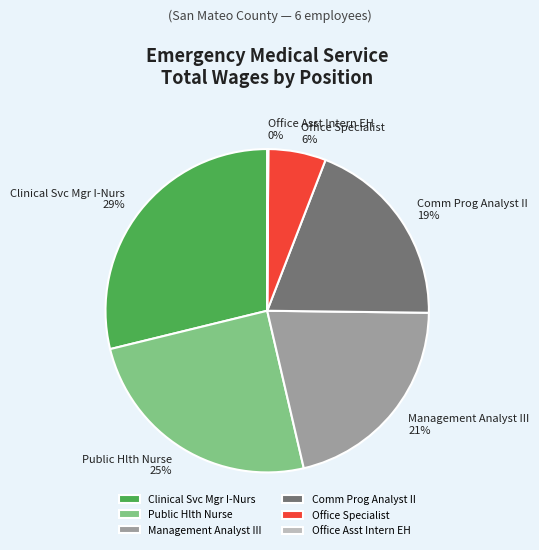

To the nearest percent, what is the average slice percentage?

17%